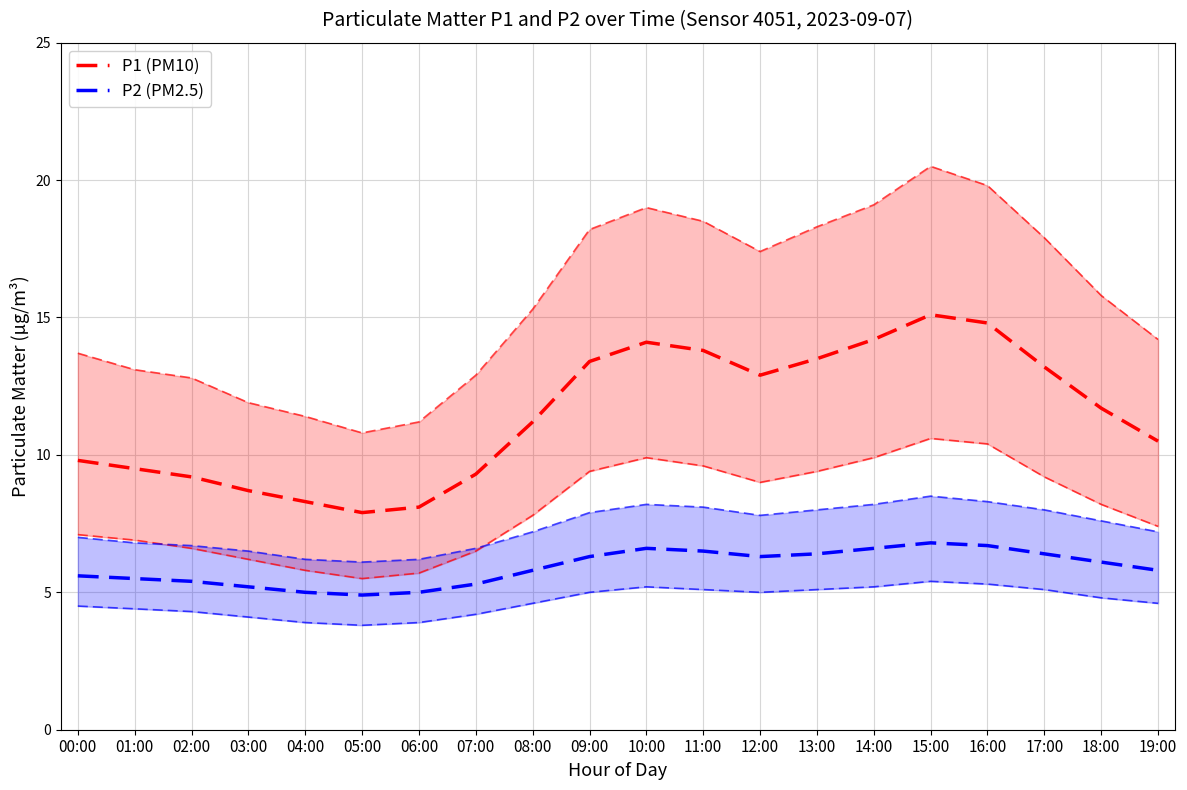

The P2 (PM2.5) series shows 6.5 at 11:00. True or false?

True